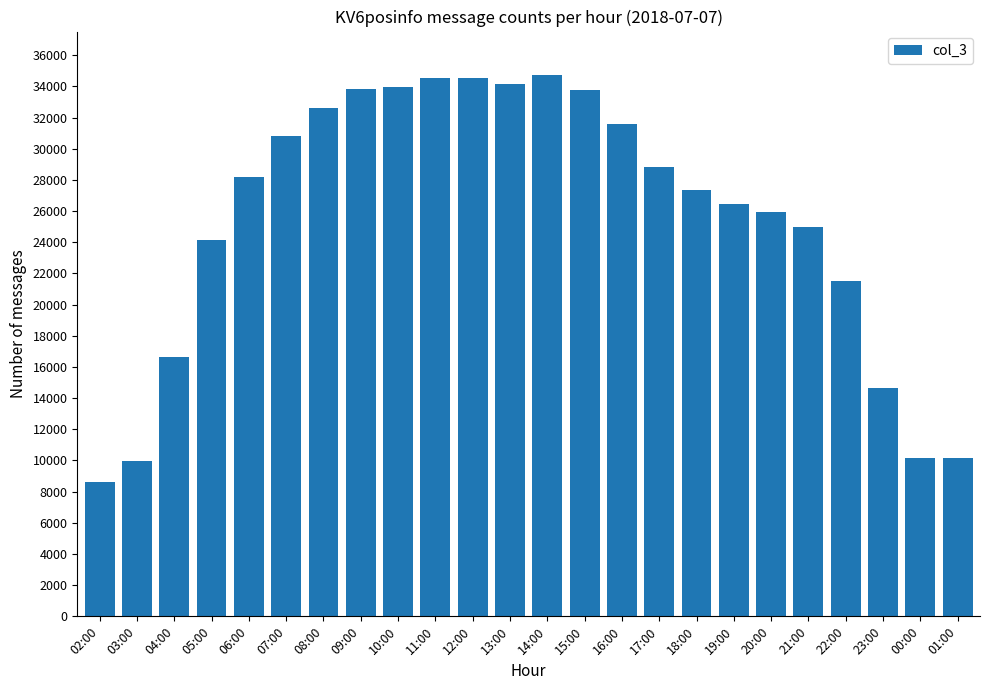

What is the change in value from 14:00 to 15:00?

-995